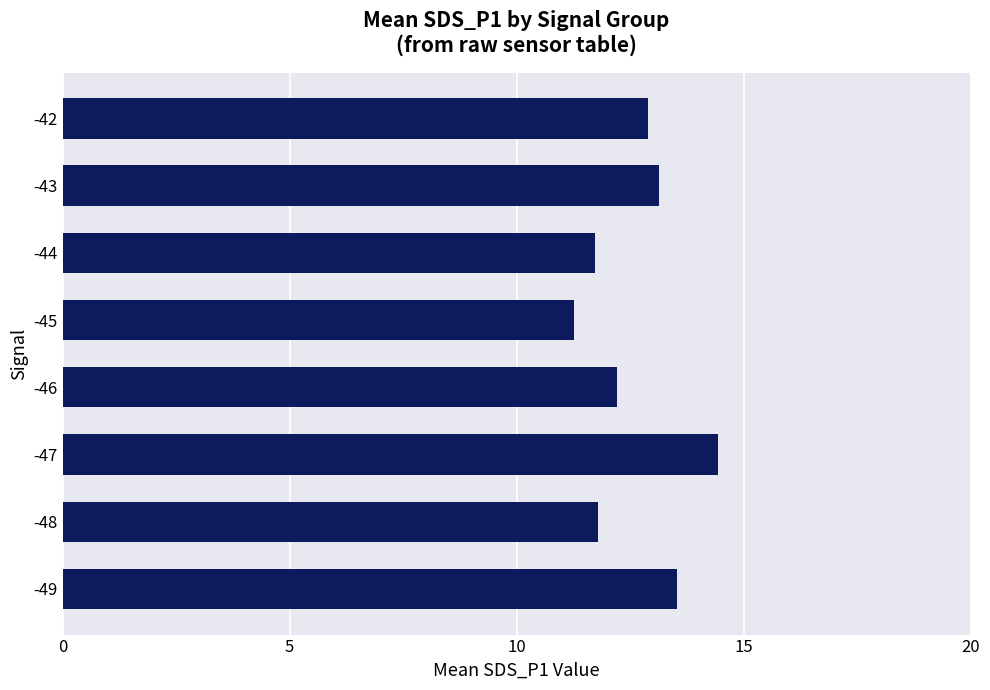

Which category has the lowest value across all series?

-45